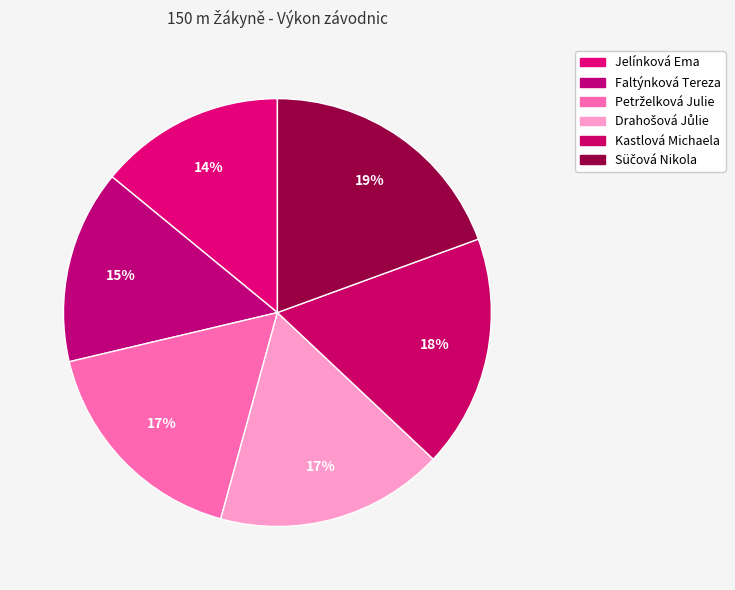

Combined, do Jelínková Ema and Kastlová Michaela account for over 50%?

No